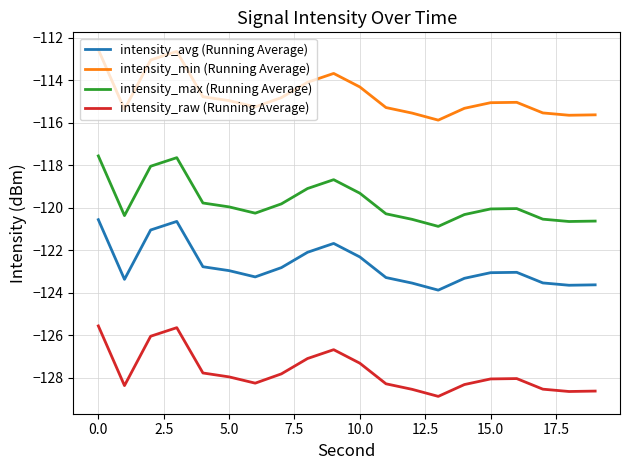

What is the maximum value for intensity_avg (Running Average)?

-120.6